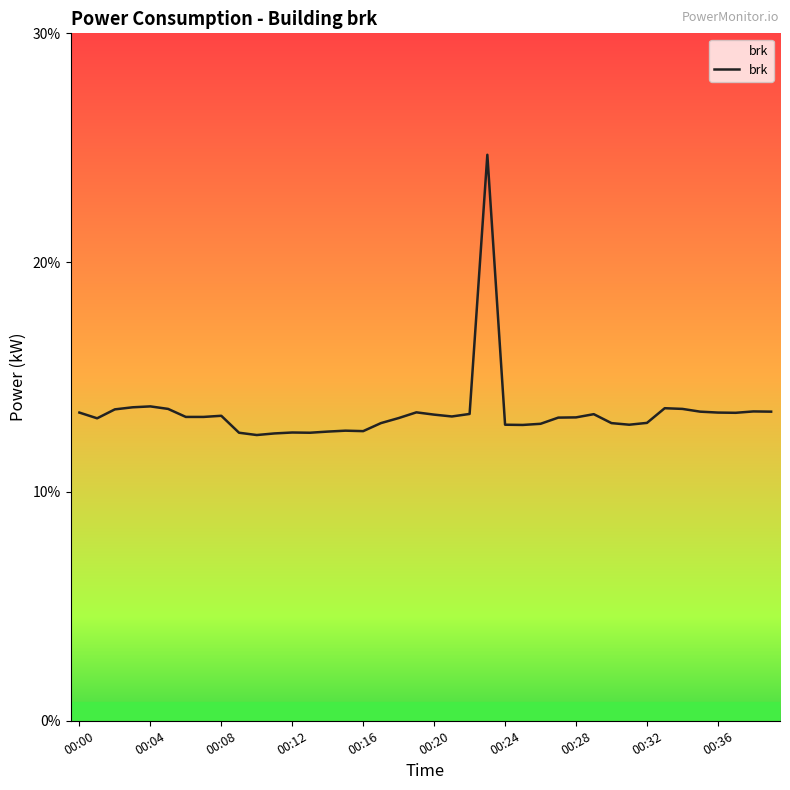

What is the smallest value displayed?

12.5